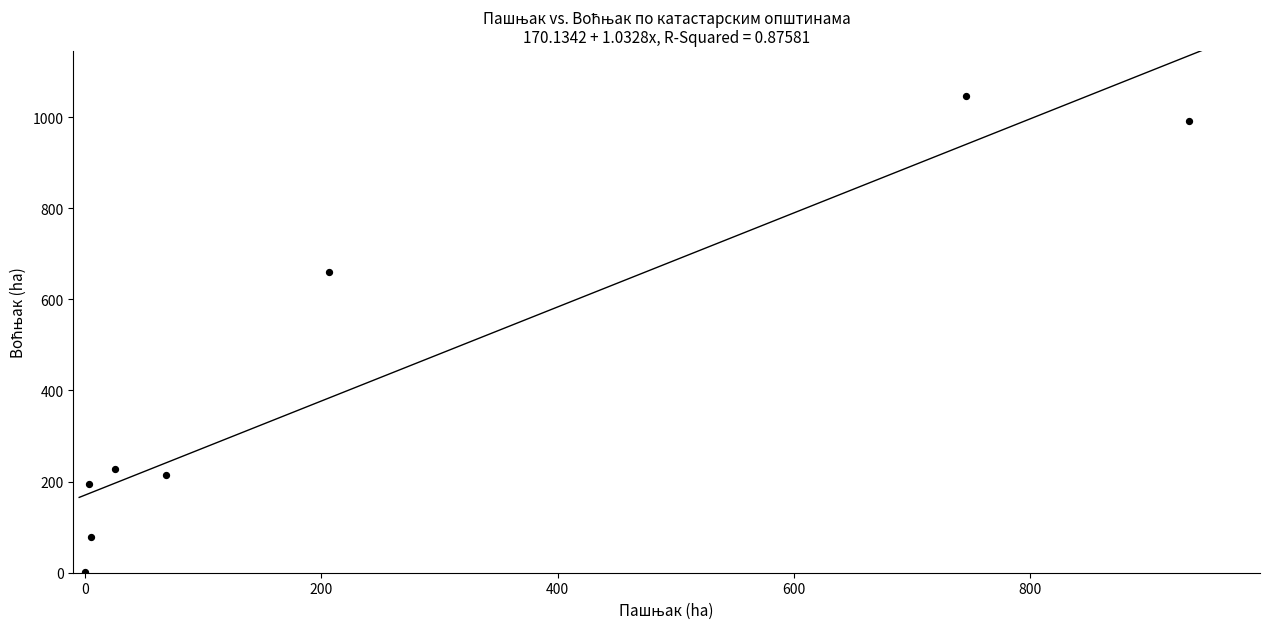

What Y value in the scatter plot is closest to 523?

660.3